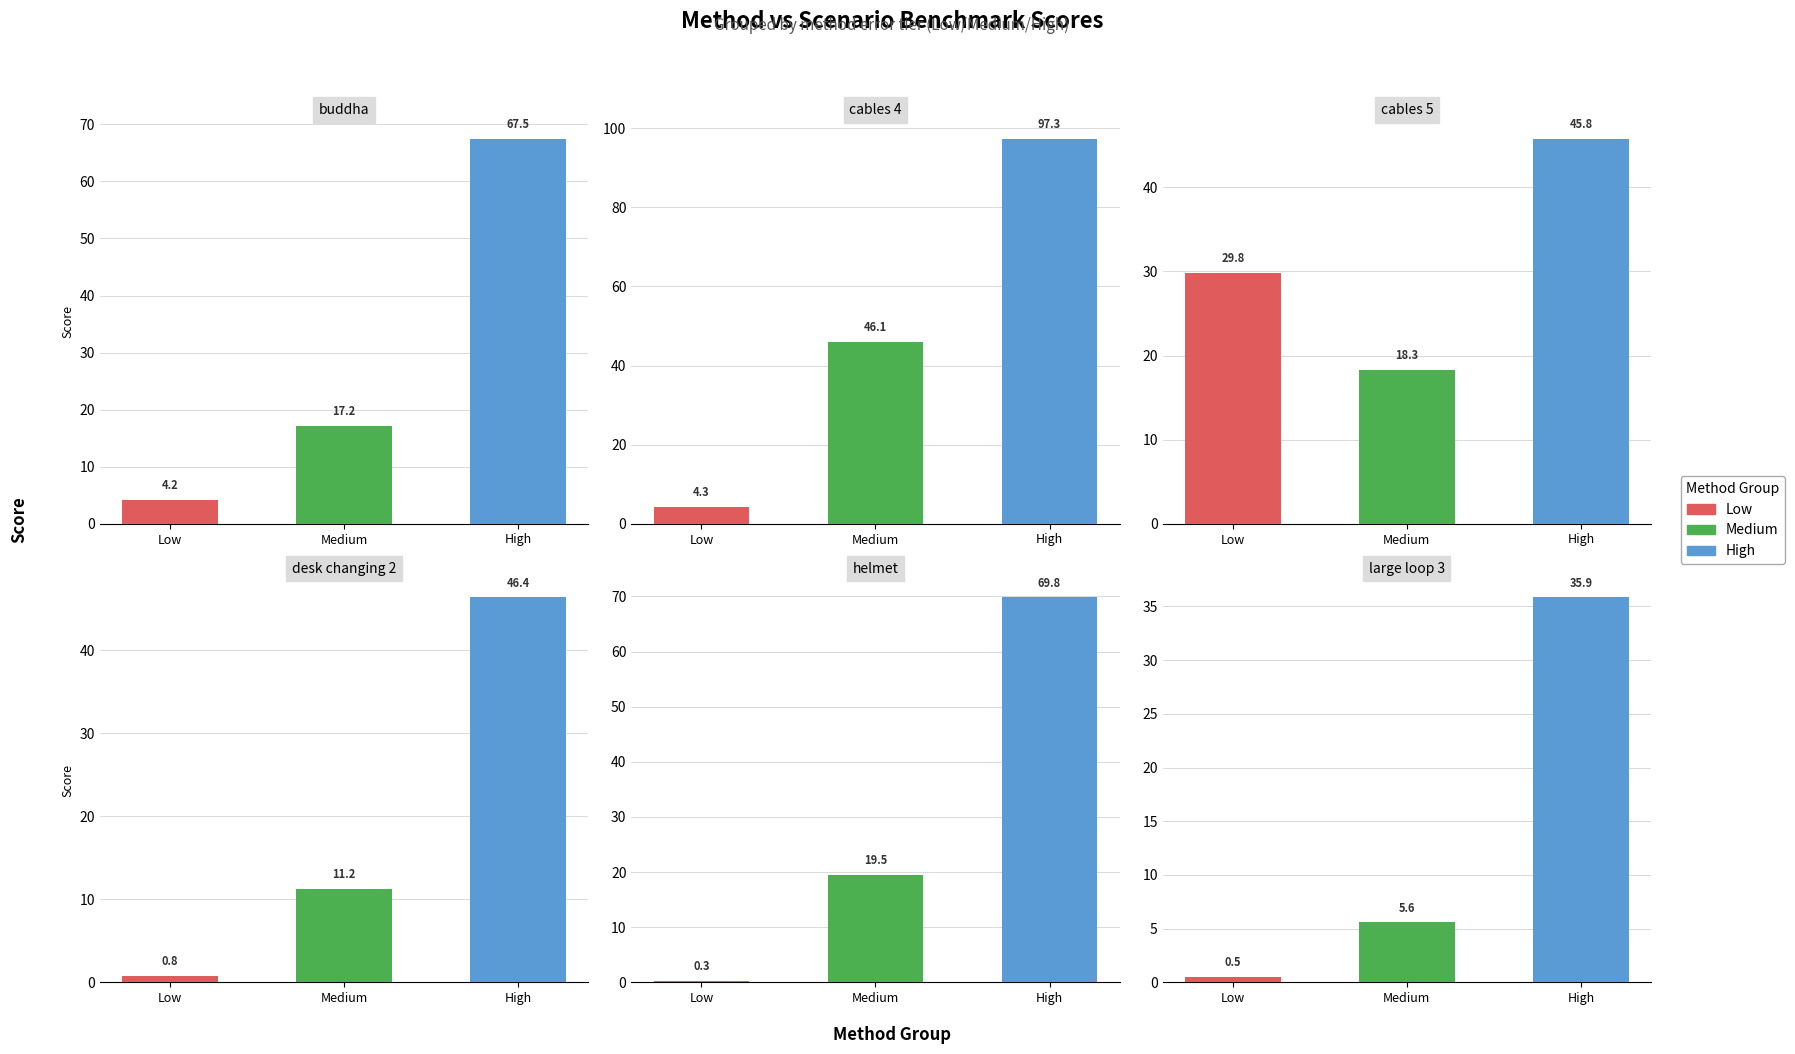

Is it true that large loop 3 equals 72.0 at 14?

False